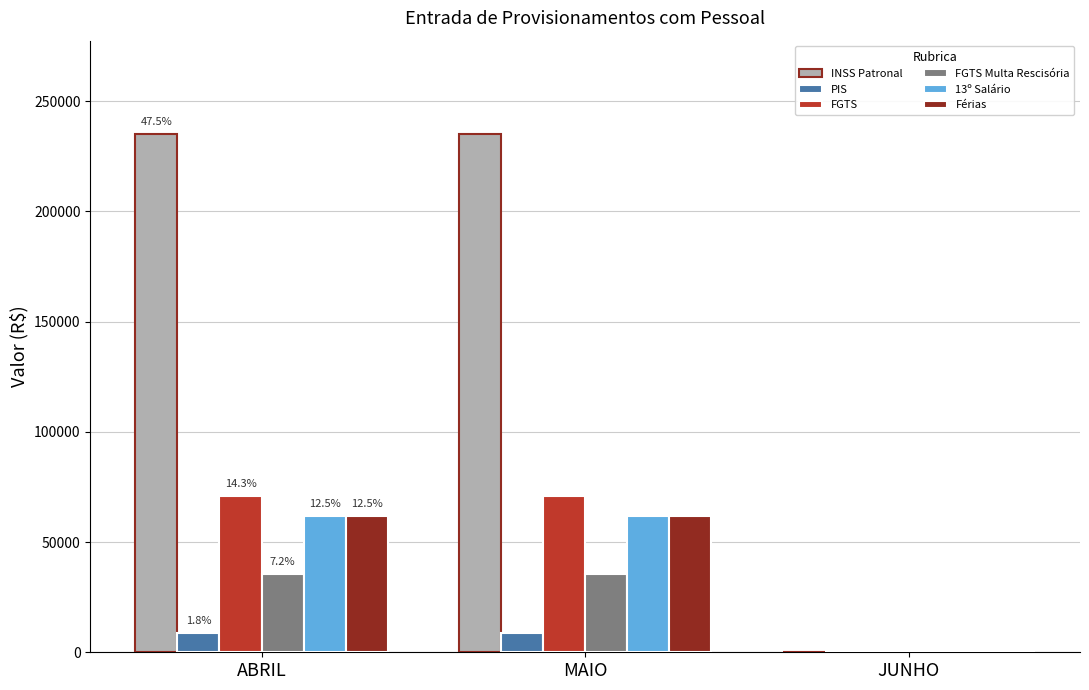

Which series changed the most between ABRIL and JUNHO?

INSS Patronal